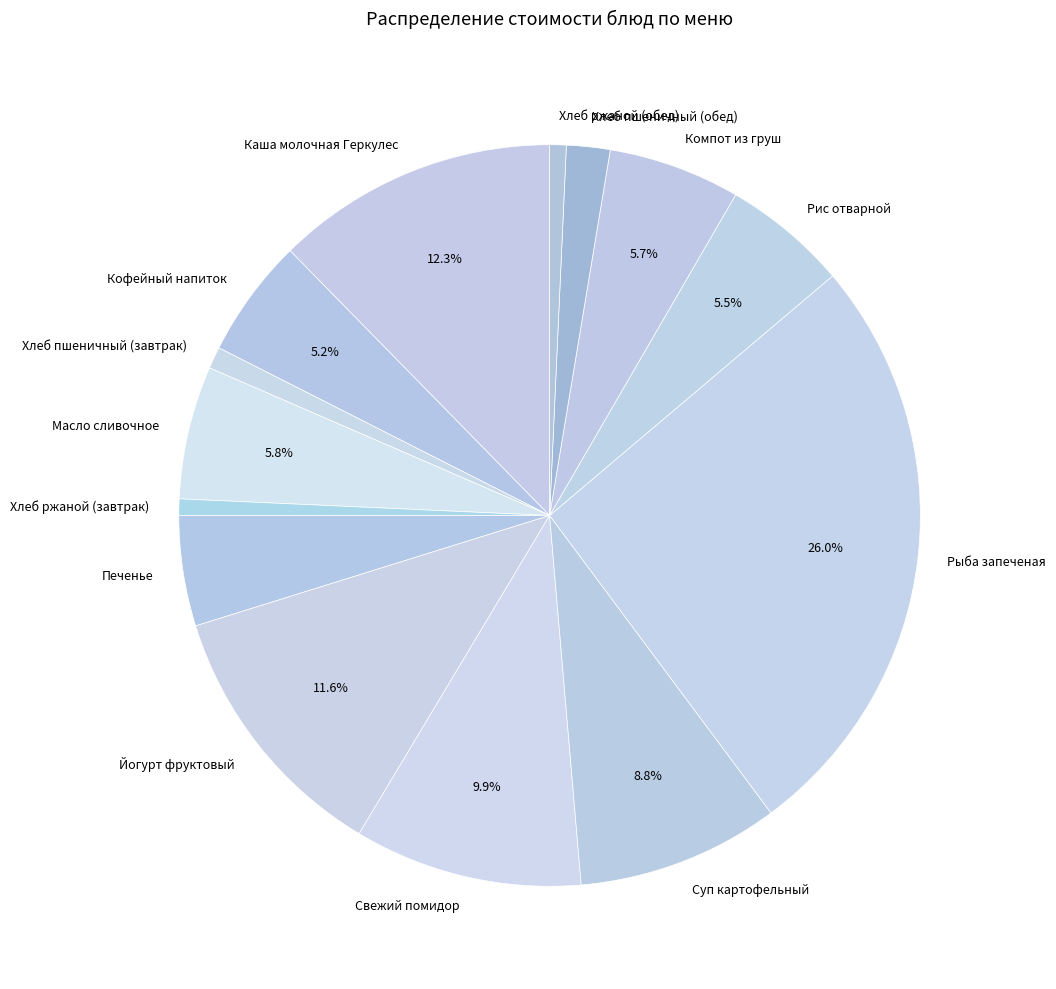

Count the number of slices in the pie.

14